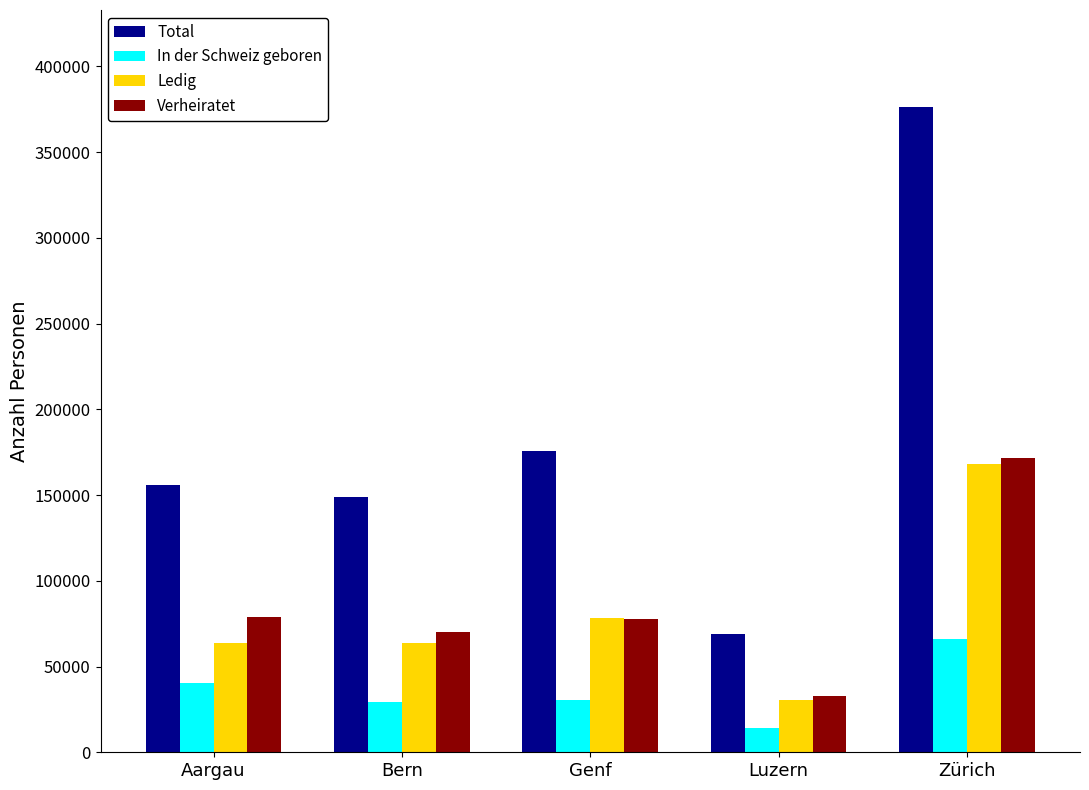

At which label does In der Schweiz geboren reach its peak?

Zürich